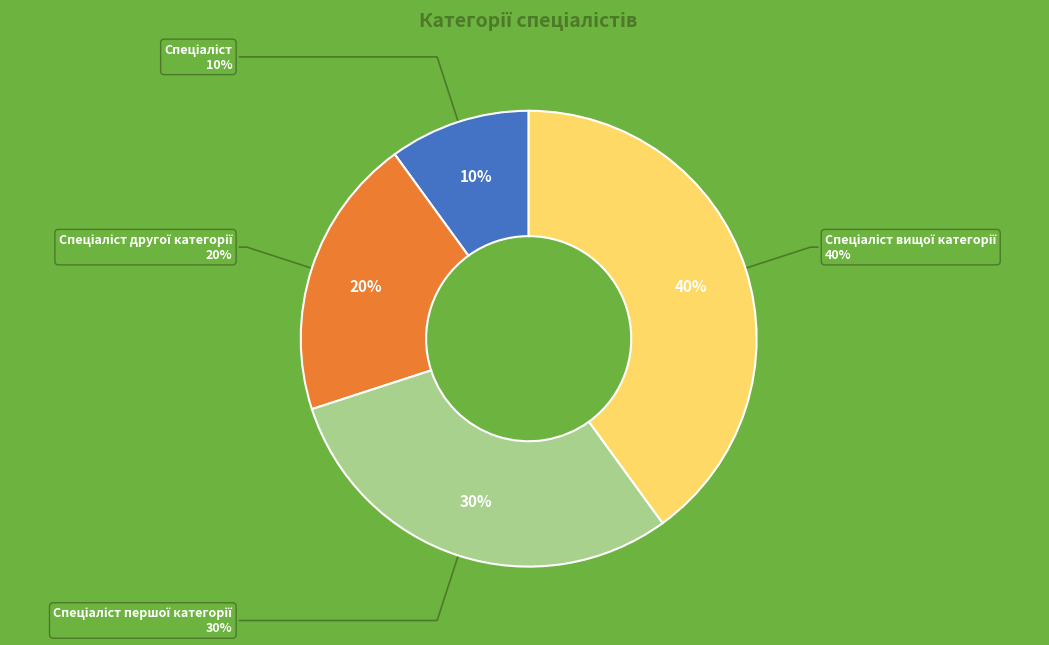

Approximately how many times larger is the value at Спеціаліст першої категорії compared to Спеціаліст?

3.0